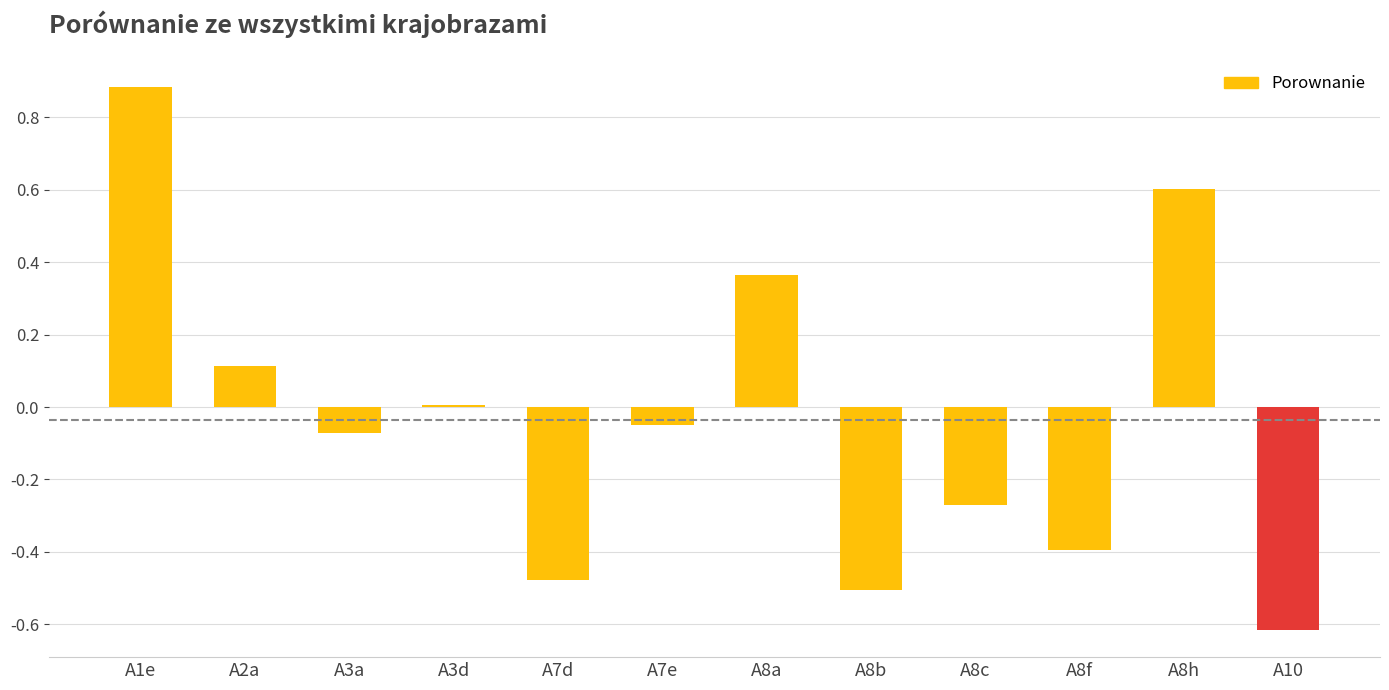

What is the label of the 1st bar from the left?

A1e